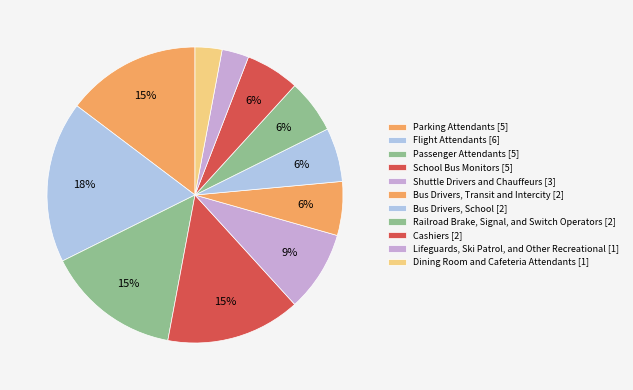

How many slices are in this pie chart?

11